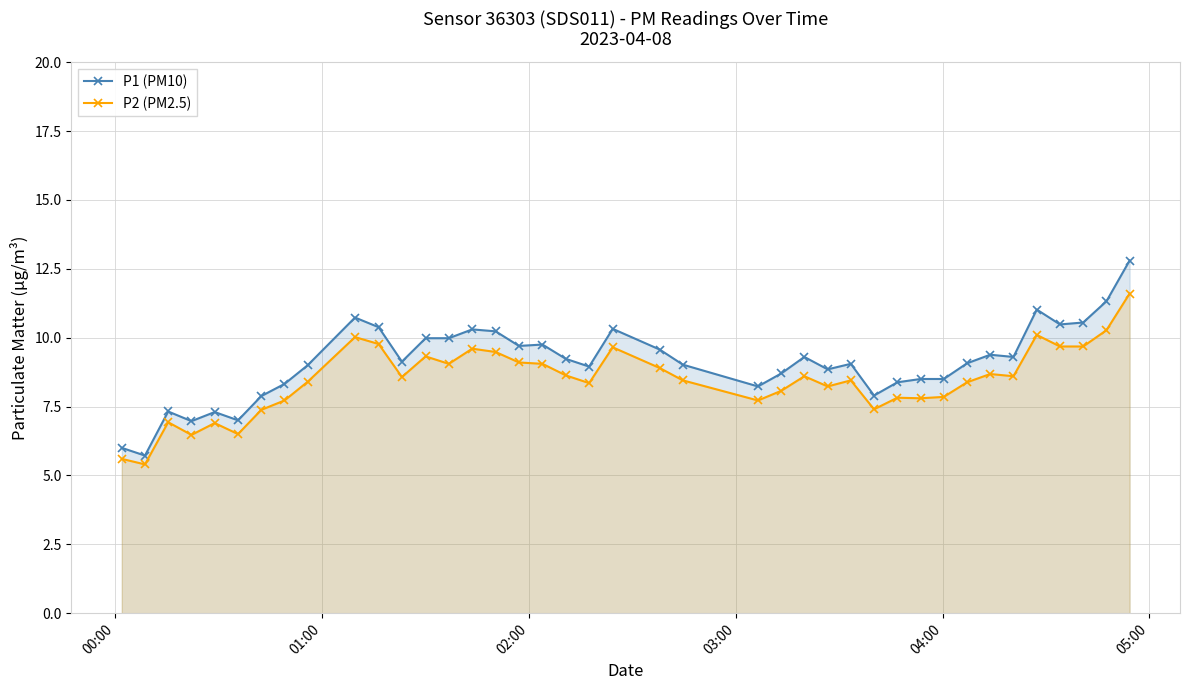

How many distinct data groups are displayed?

2